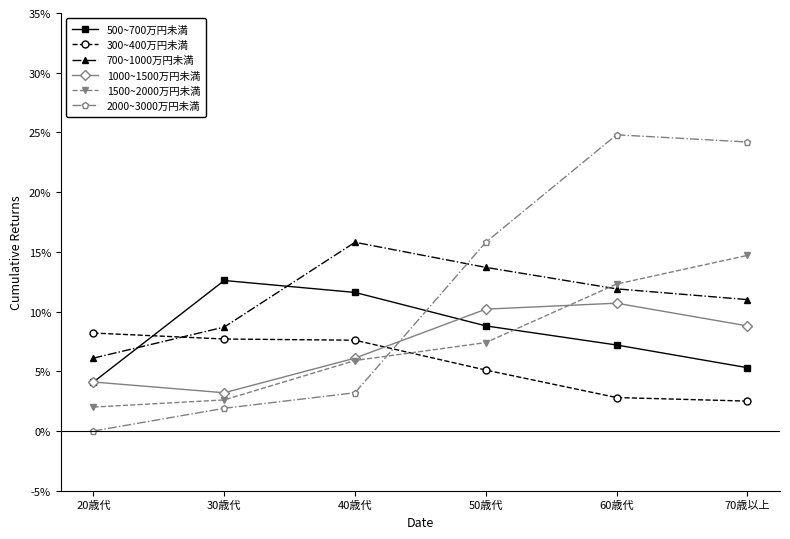

How many lines are shown in the chart?

6